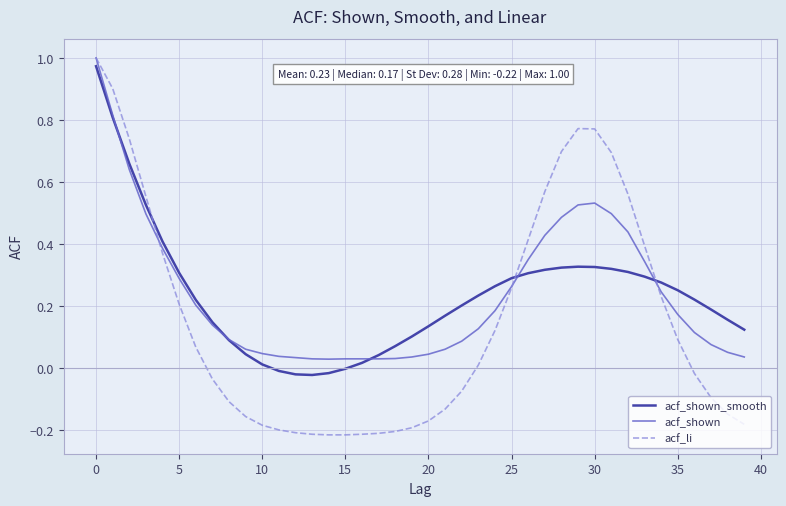

Which series has the widest spread of values?

acf_li